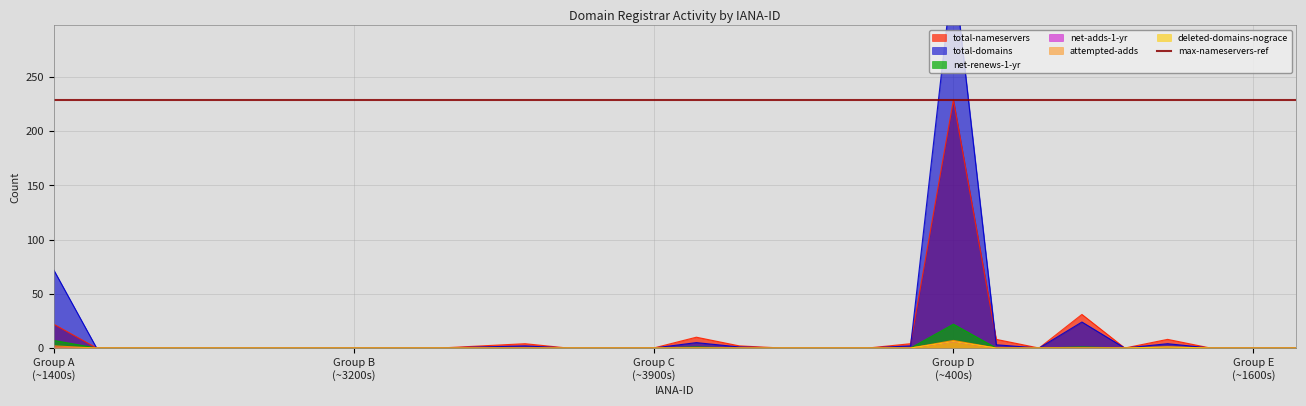

What is the sum of all total-domains values?

465